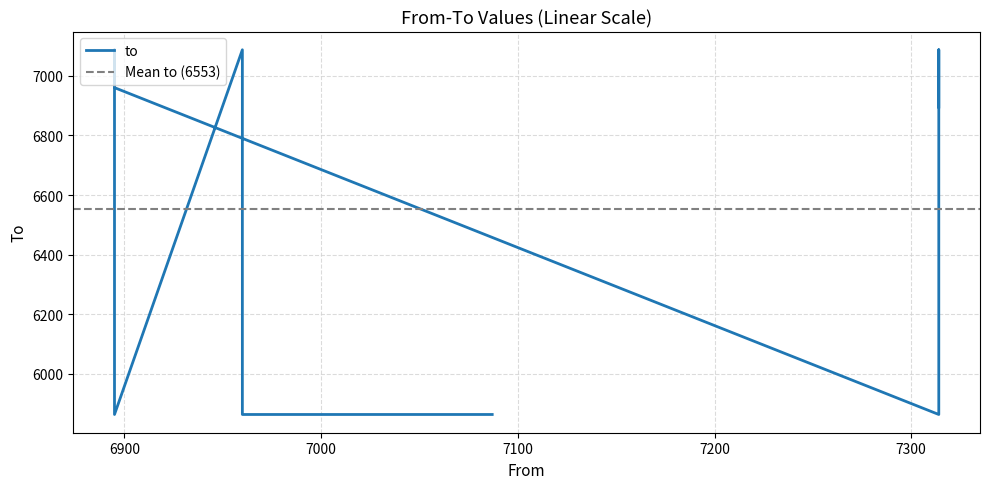

Where is the first local maximum?

6960